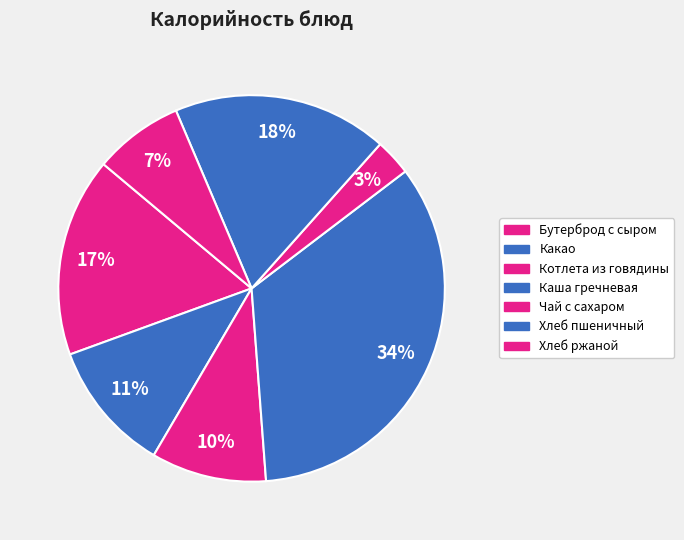

How many segments does this pie chart have?

7